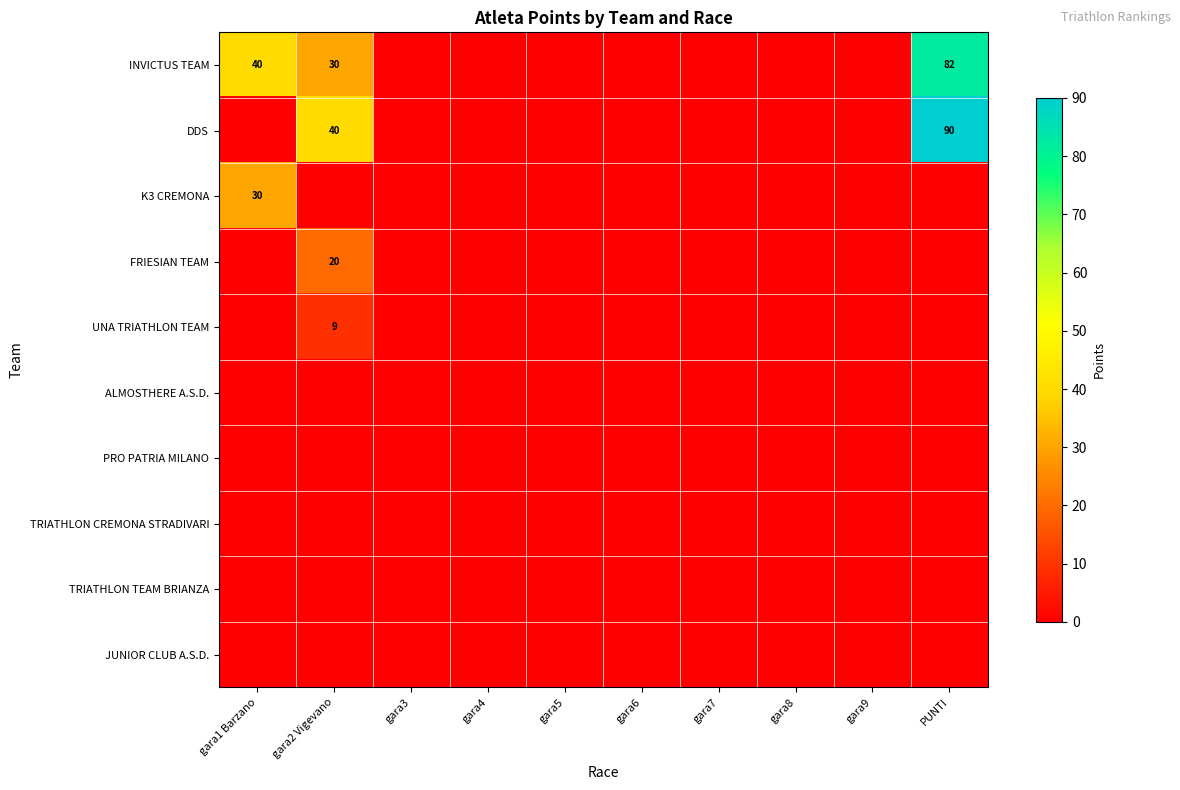

The value of DDS at gara7 is 0. True or false?

True